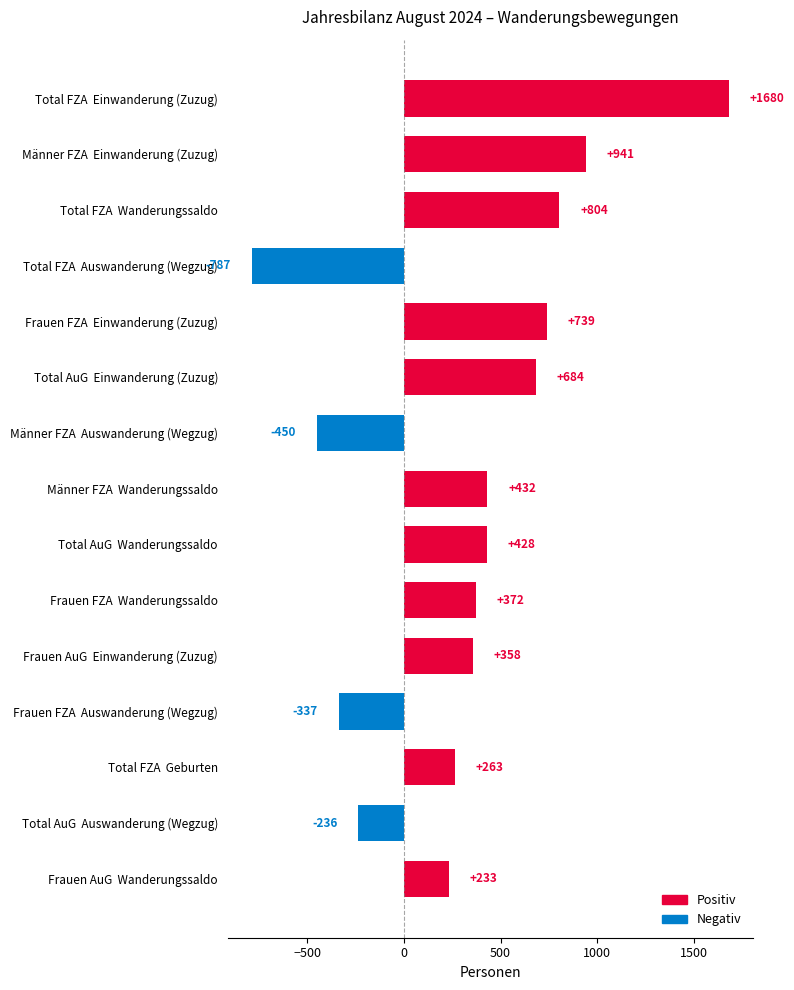

Between Total AuG  Auswanderung (Wegzug) and Total FZA  Geburten, which is larger?

Total FZA  Geburten